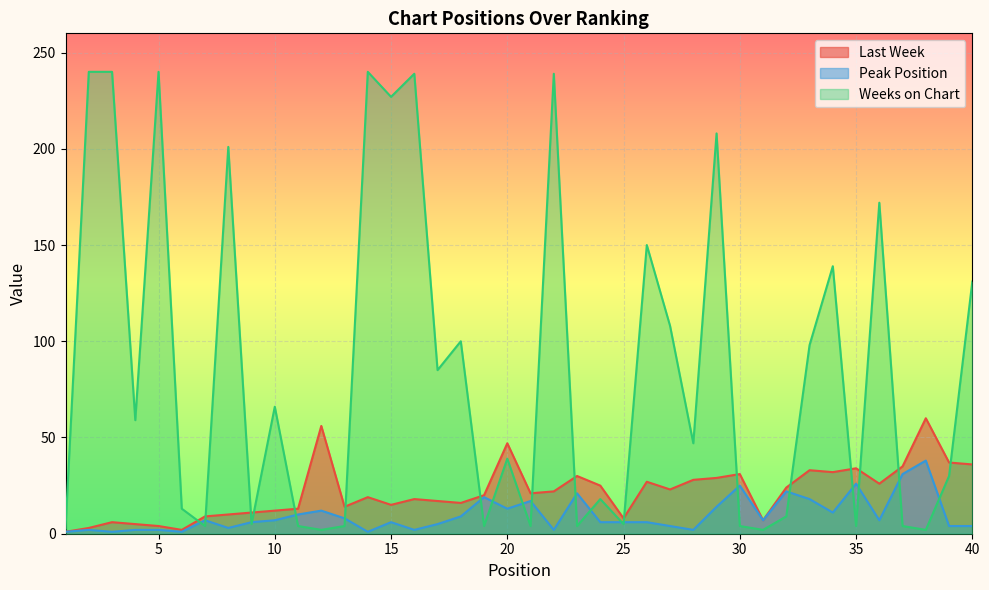

Which series has the largest range (max minus min)?

Weeks on Chart